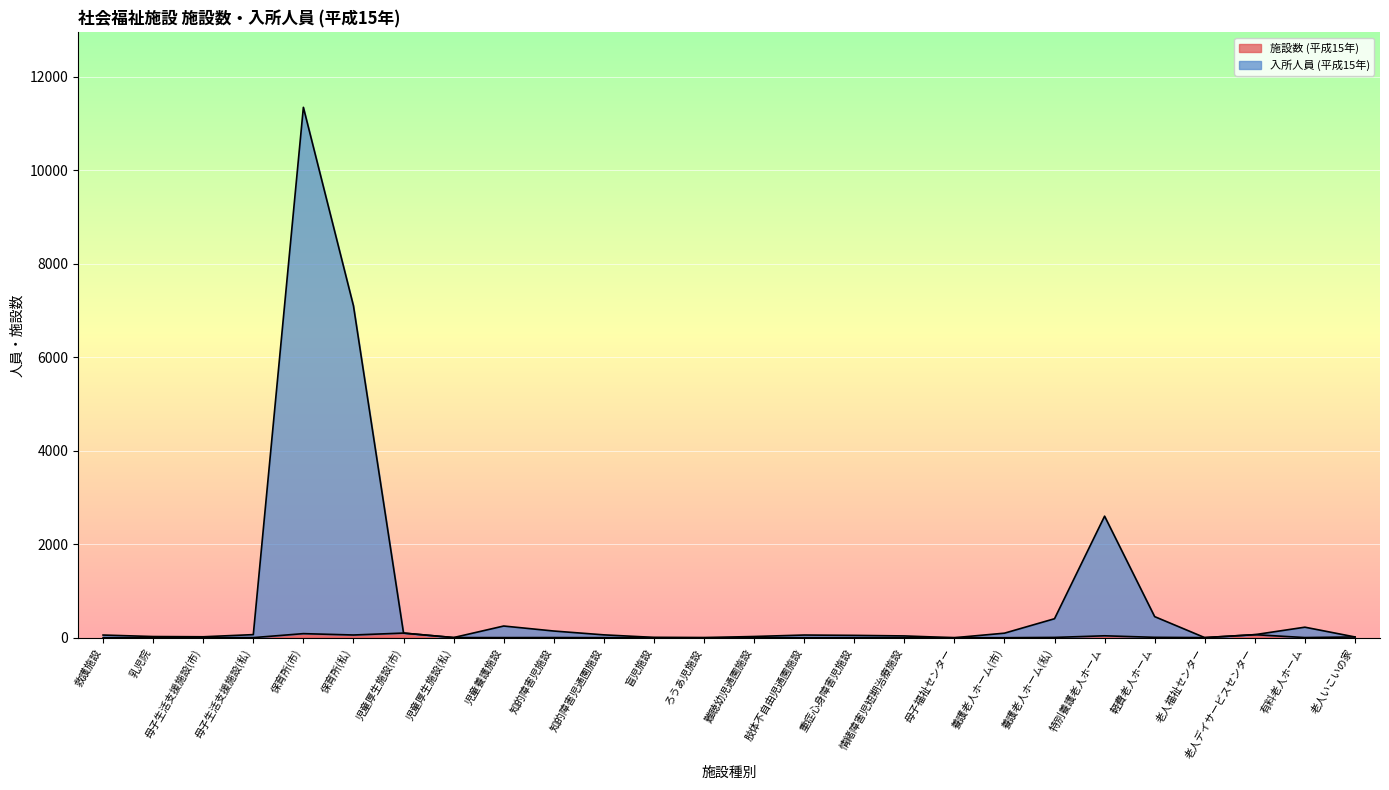

Read the 入所人員 (平成15年) value at 軽費老人ホーム, to the nearest 100.

500